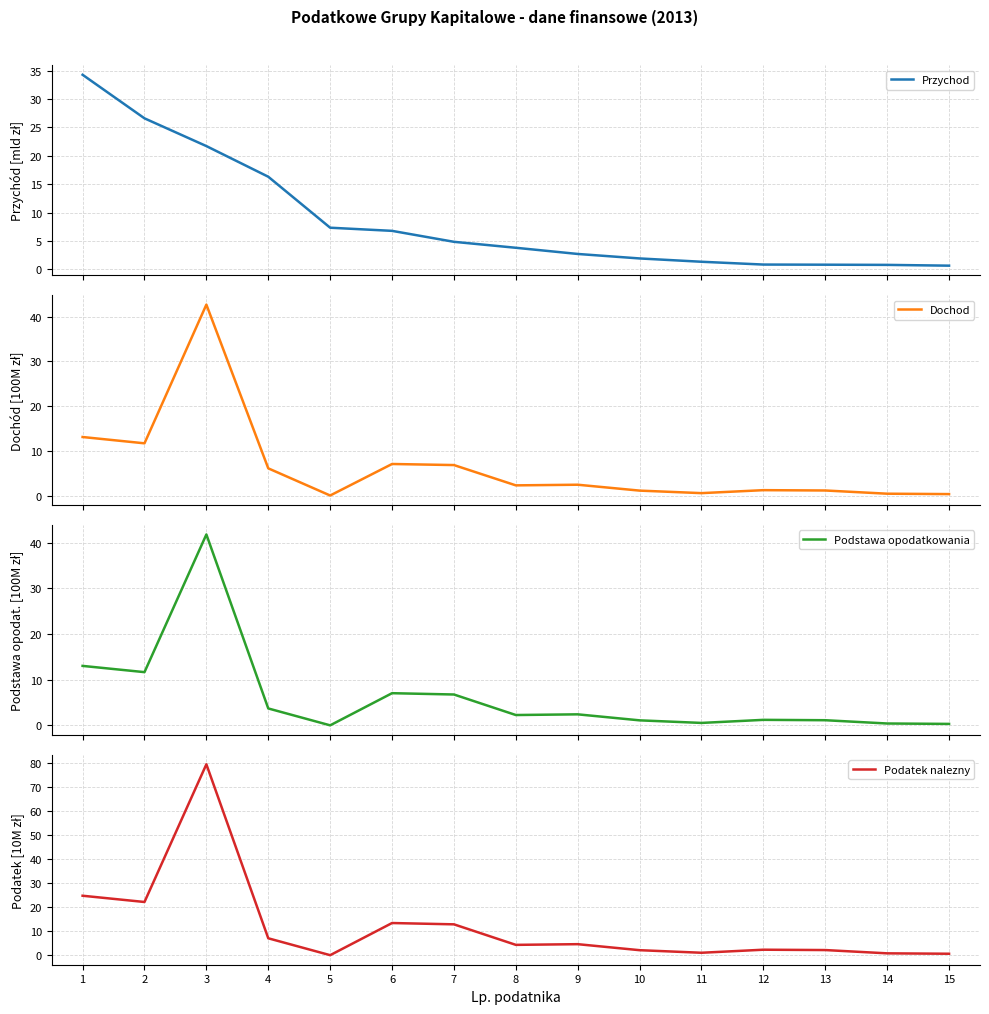

Which series has the largest range (max minus min)?

Podatek nalezny